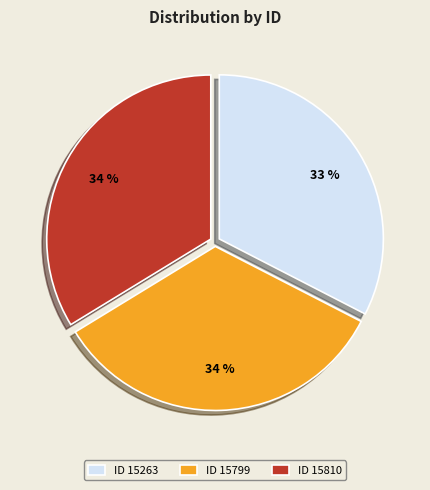

To the nearest percent, what portion does ID 15263 represent?

33%